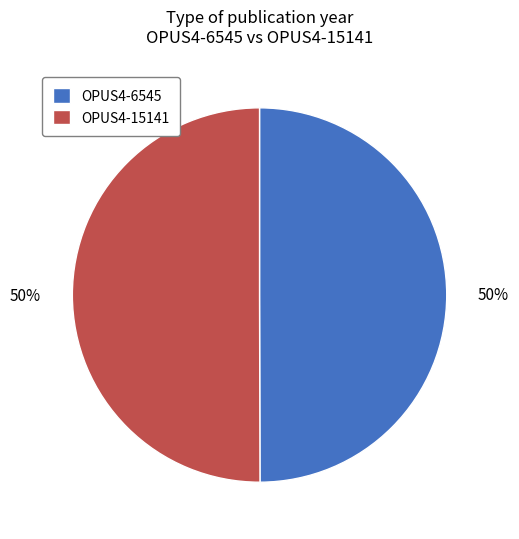

Approximately how many times larger is the value at OPUS4-15141 compared to OPUS4-6545?

1.0